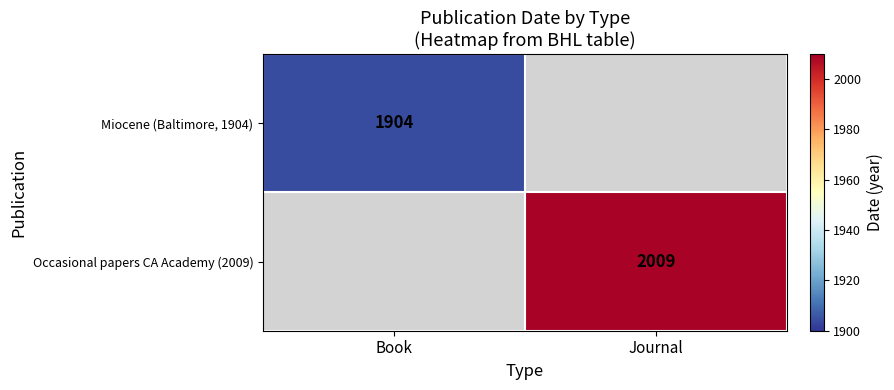

The value of Occasional papers CA Academy (2009) at Journal is 2009. True or false?

True